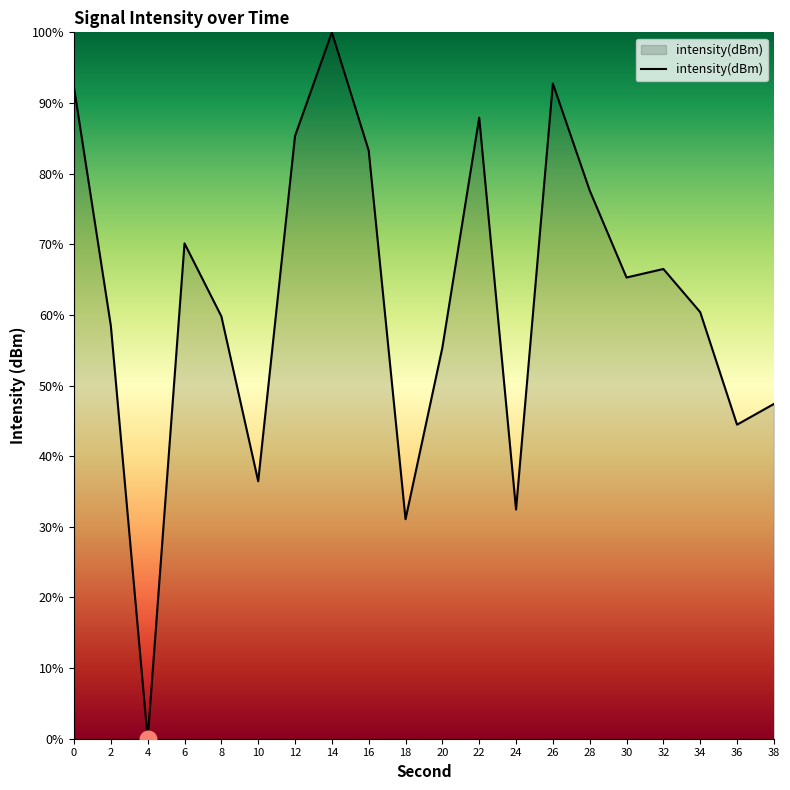

The chart shows a value of 50.5 at 26. True or false?

False